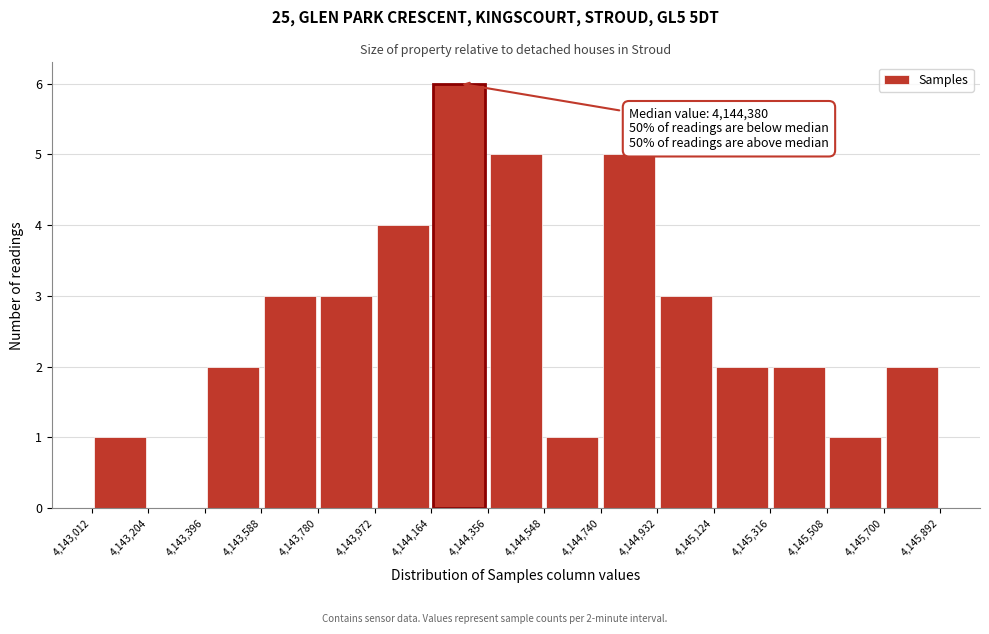

Over which range of the x-axis is the bar tallest?

4,144,164 to 4,144,356